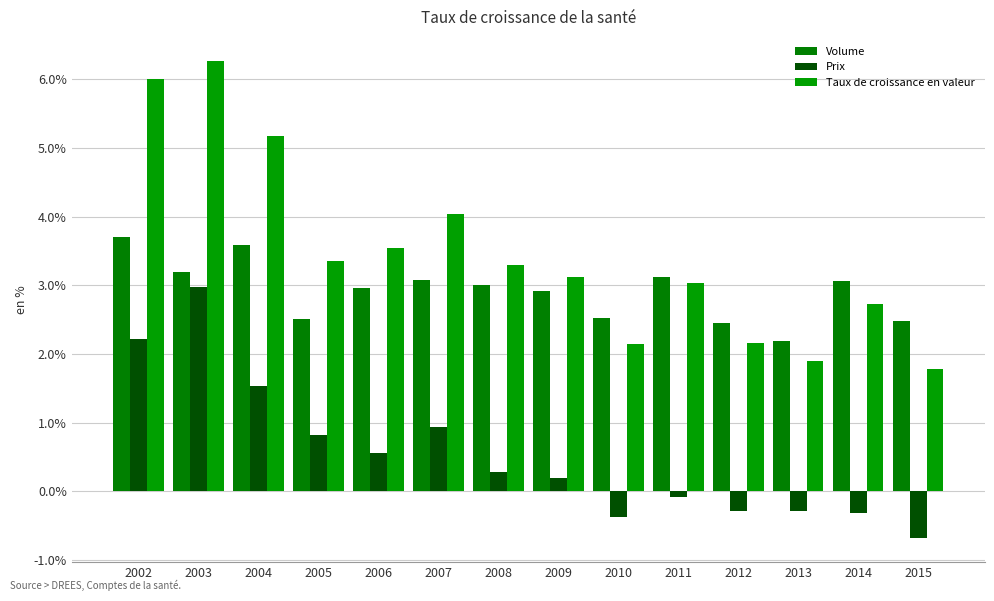

Reading left to right, transcribe all the data shown in this chart.

Volume: 3.7	3.2	3.6	2.5	3.0	3.1	3.0	2.9	2.5	3.1	2.4	2.2	3.1	2.5
Prix: 2.2	3.0	1.5	0.8	0.6	0.9	0.3	0.2	-0.4	-0.1	-0.3	-0.3	-0.3	-0.7
Taux de croissance en valeur: 6.0	6.3	5.2	3.4	3.5	4.0	3.3	3.1	2.1	3.0	2.2	1.9	2.7	1.8